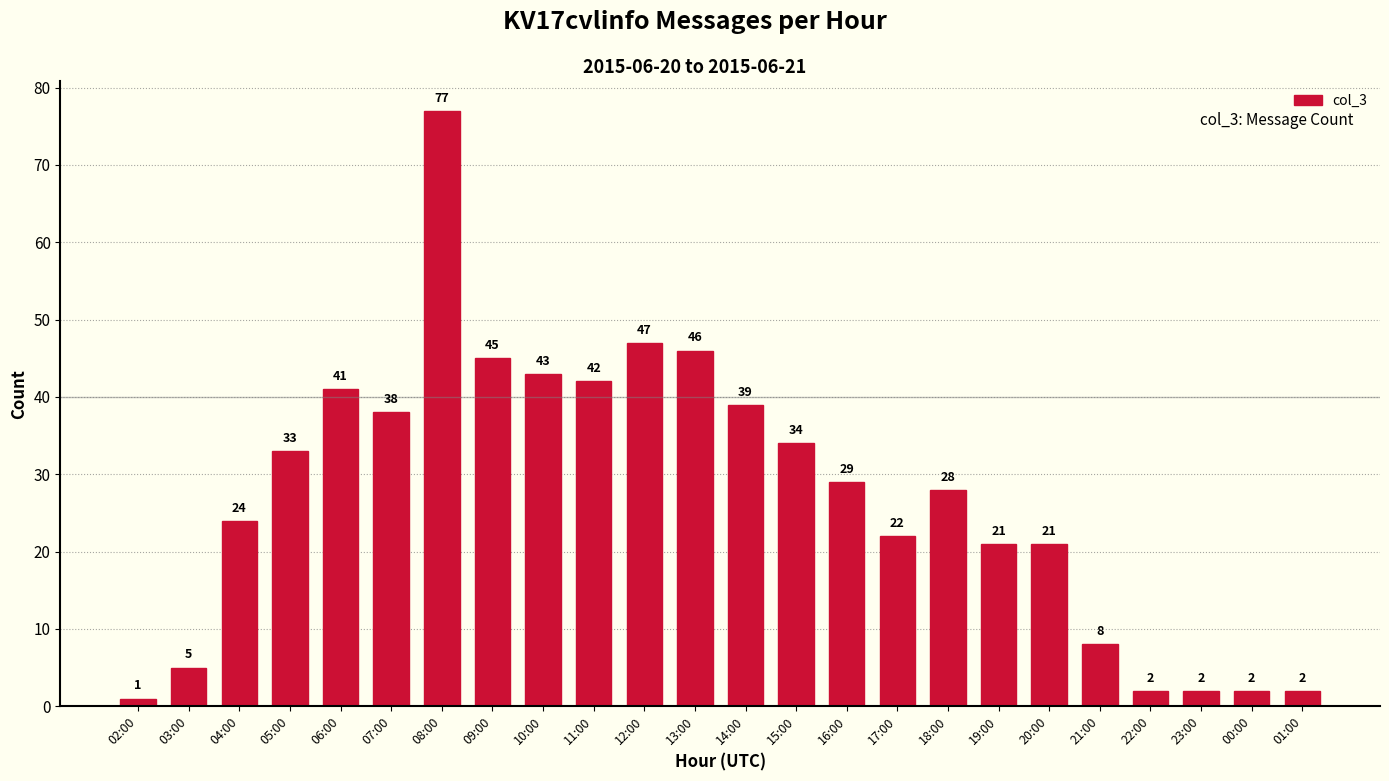

Where is the data nearest to the value 39?

14:00